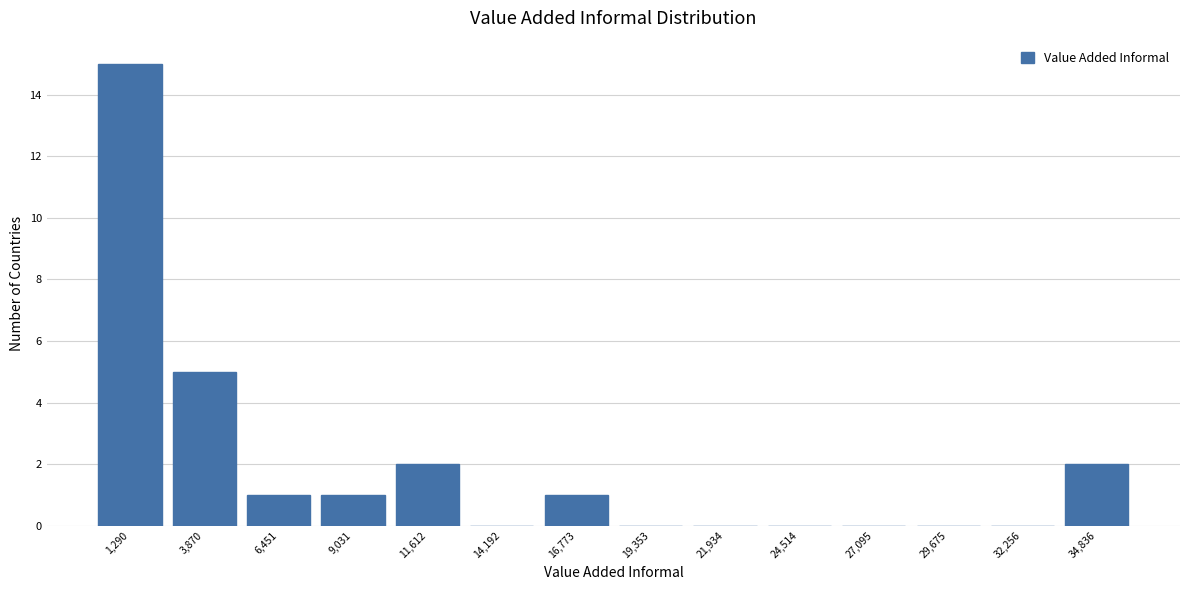

Reading left to right, what are all the values shown in this chart?

1,290=15	3,870=5	6,451=1	9,031=1	11,612=2	14,192=0	16,773=1	19,353=0	21,934=0	24,514=0	27,095=0	29,675=0	32,256=0	34,836=2